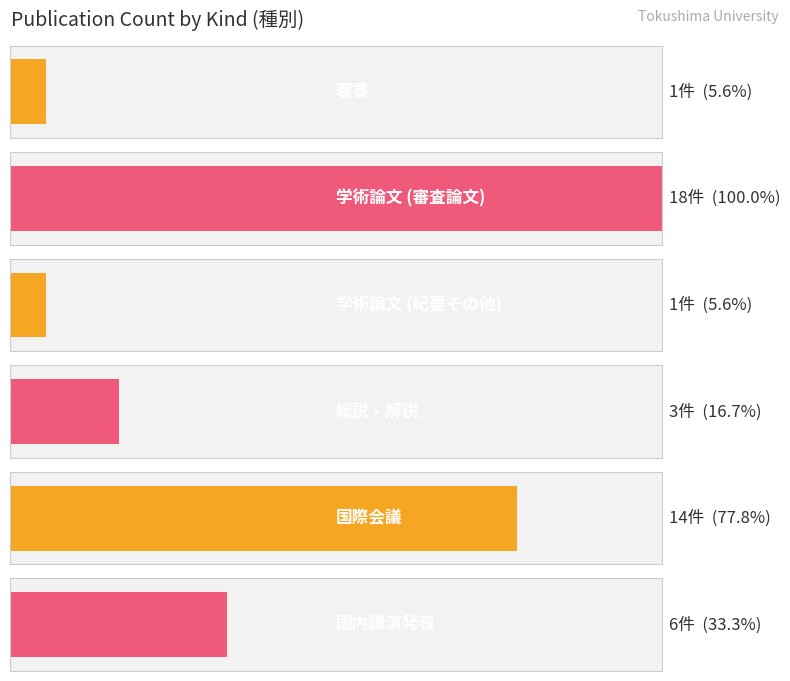

Which has a higher value, 5 or 2?

5